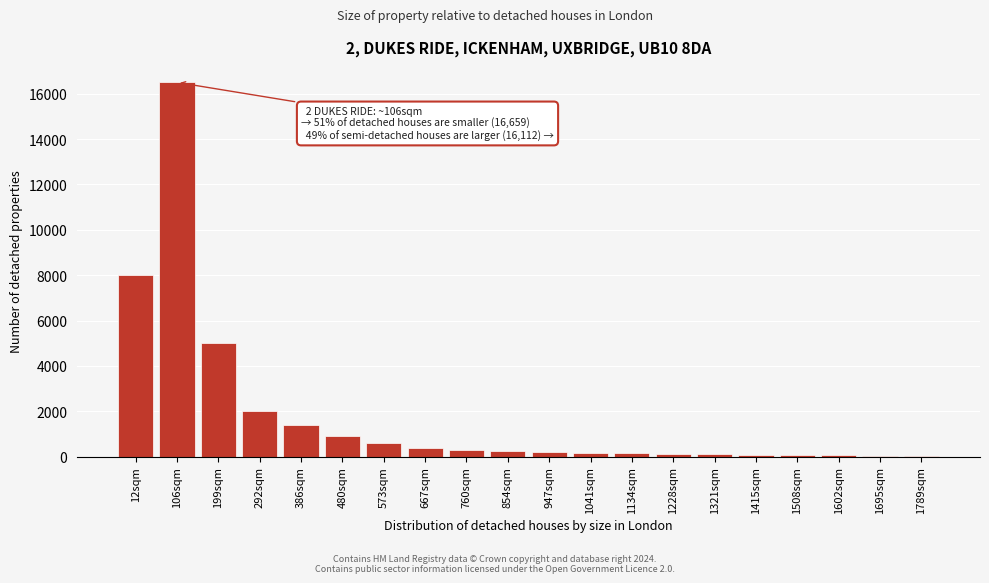

True or false: the data shows 200 at 947sqm.

True